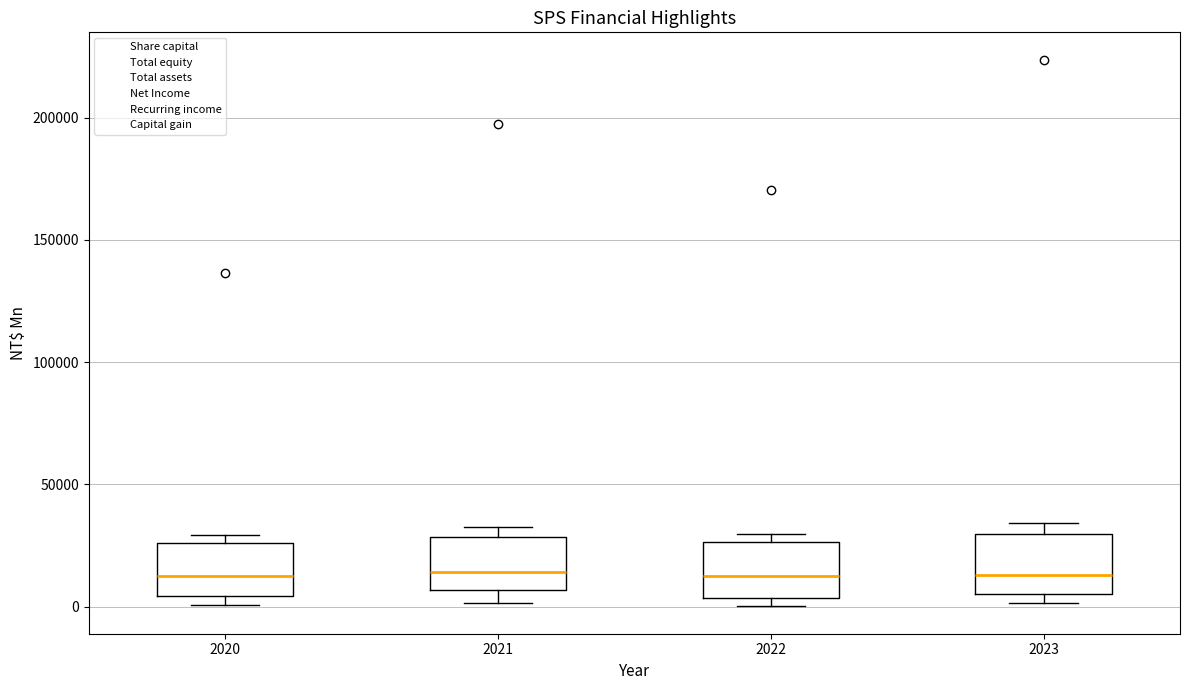

Where does the median line of the box at x = 2022 sit on the y-axis? The values are not printed on the chart, so give them approximately, as read against the axis.

15000